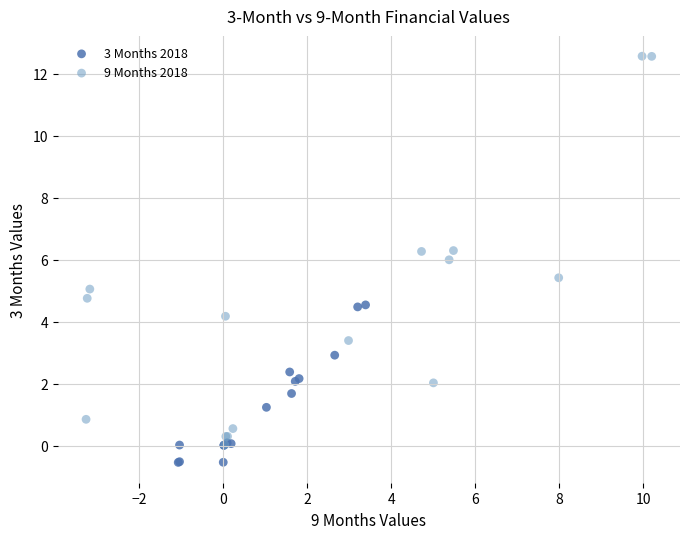

Which series contains the highest Y value?

9 Months 2018